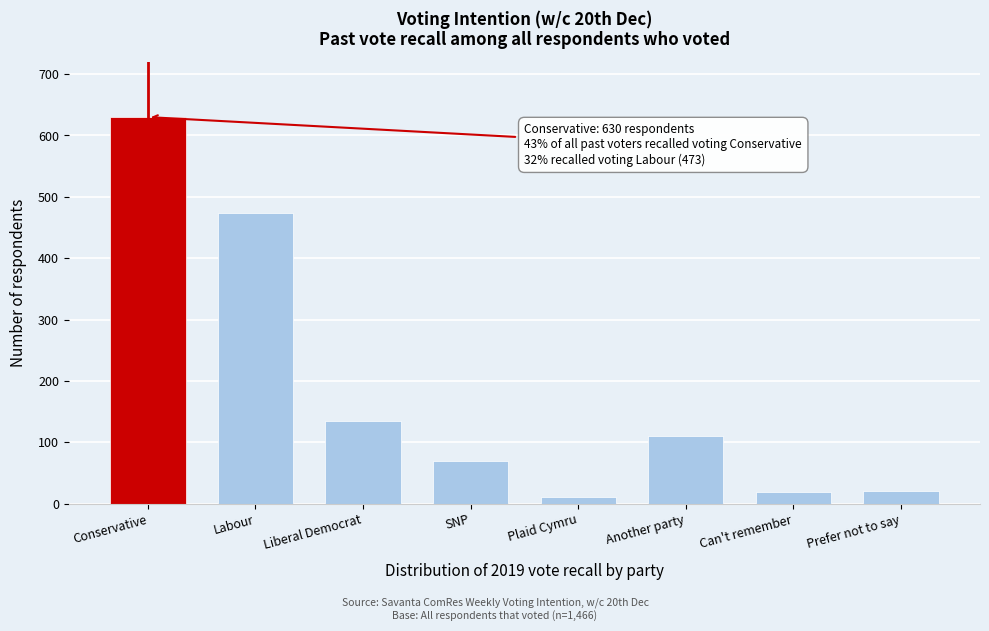

What is the label of the 6th bar from the right?

Liberal Democrat